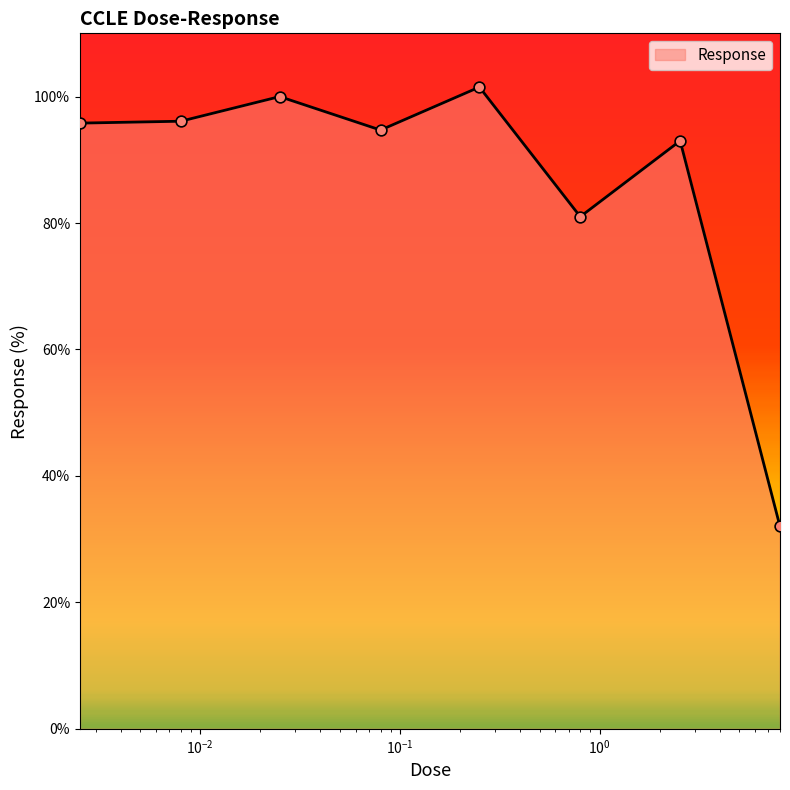

What is the difference between the maximum and minimum values?

69.5